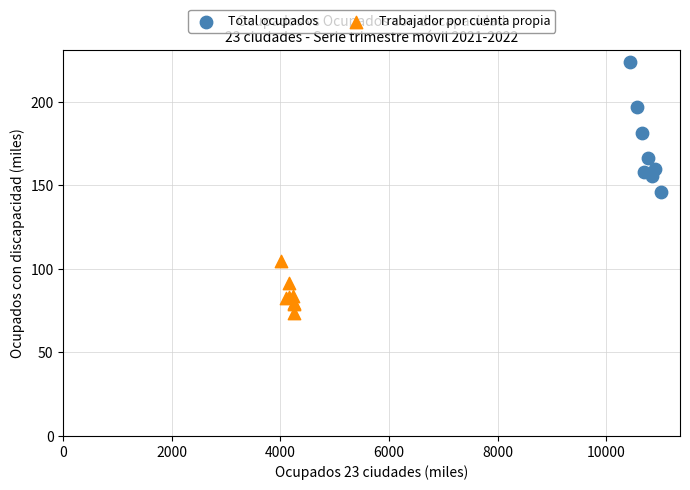

What are all the series names shown in the legend?

Total ocupados, Trabajador por cuenta propia